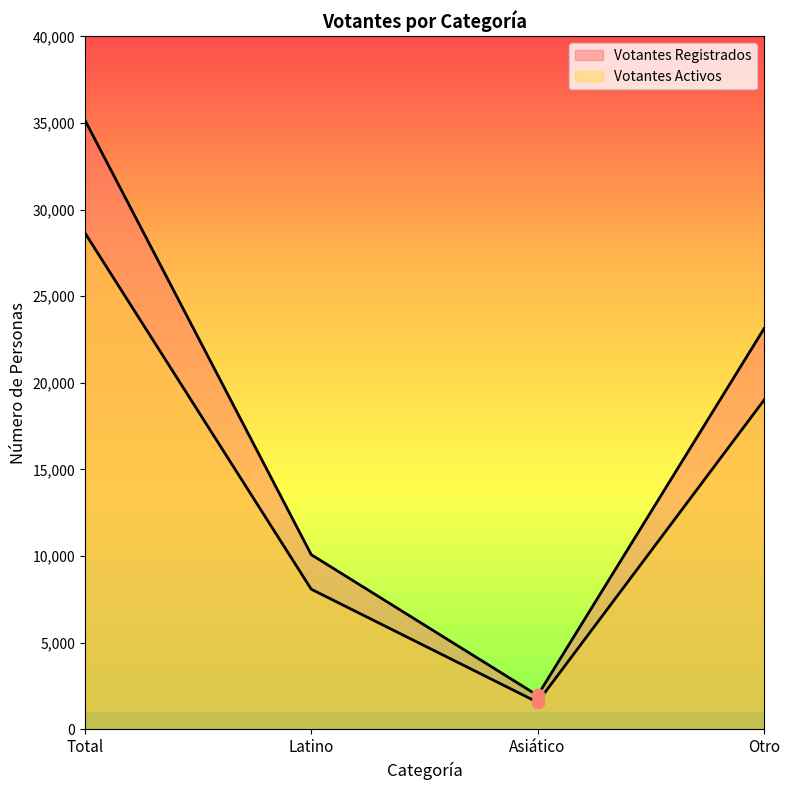

Which series reaches the maximum Y coordinate?

Votantes Registrados